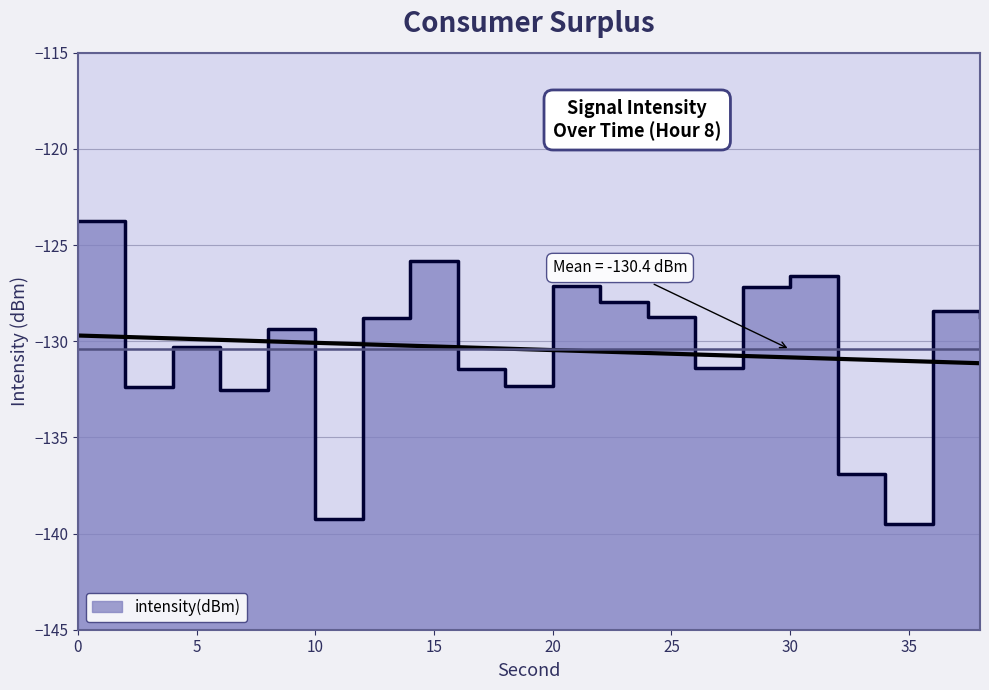

How many interior local valleys (lower than both neighbors) does the data have?

6